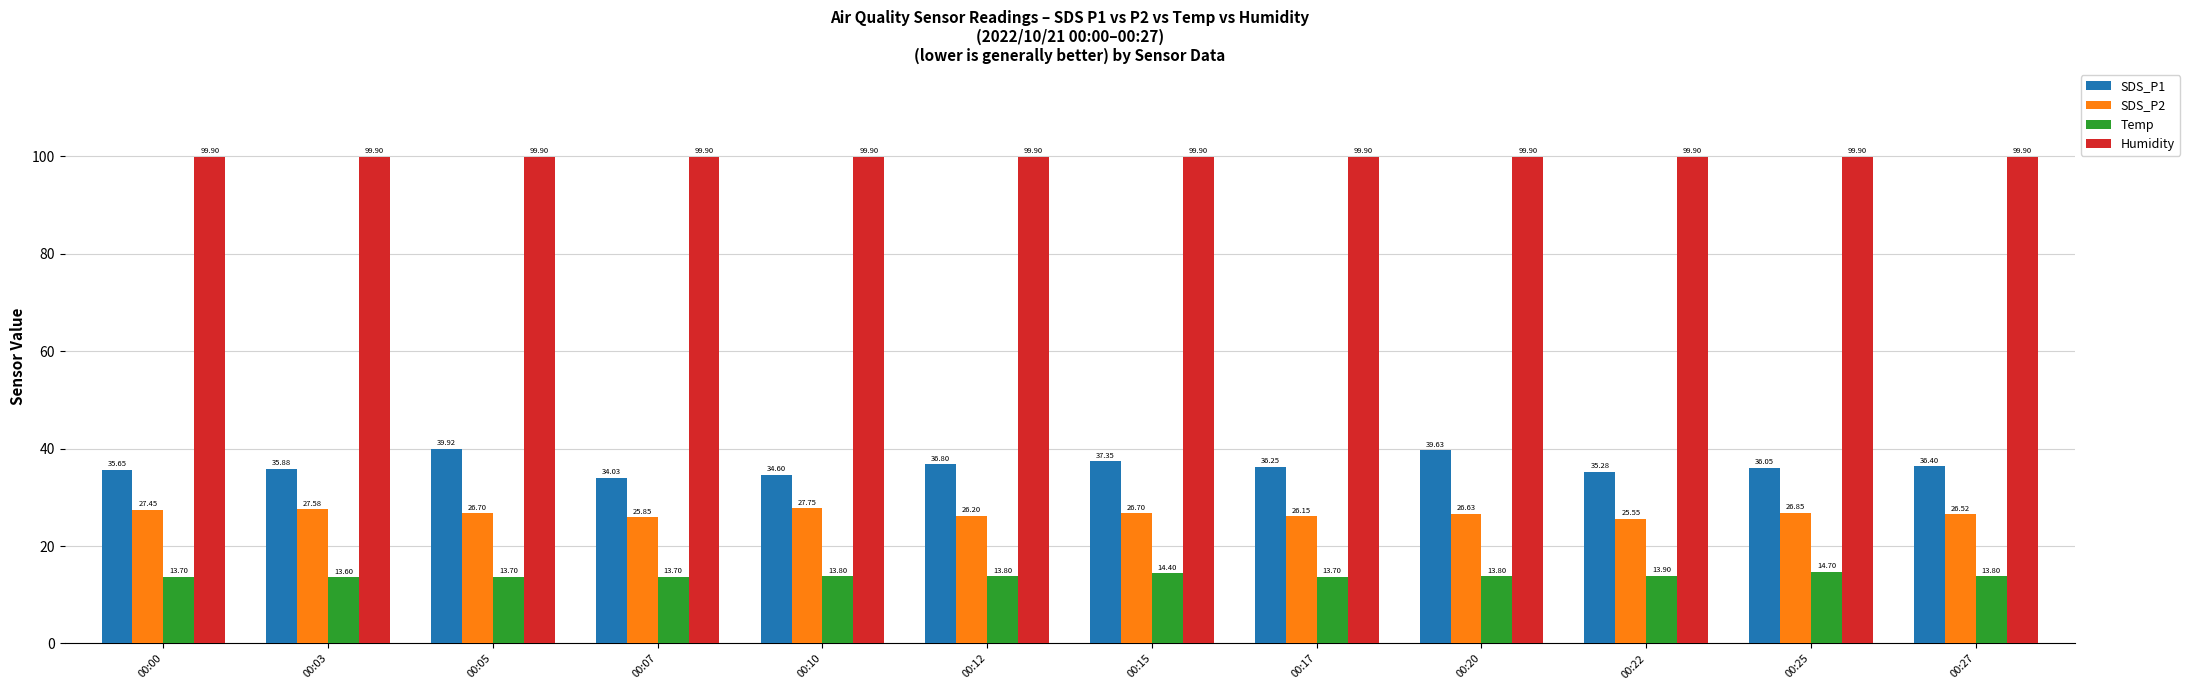

What is the sum of all SDS_P2 values?

319.9